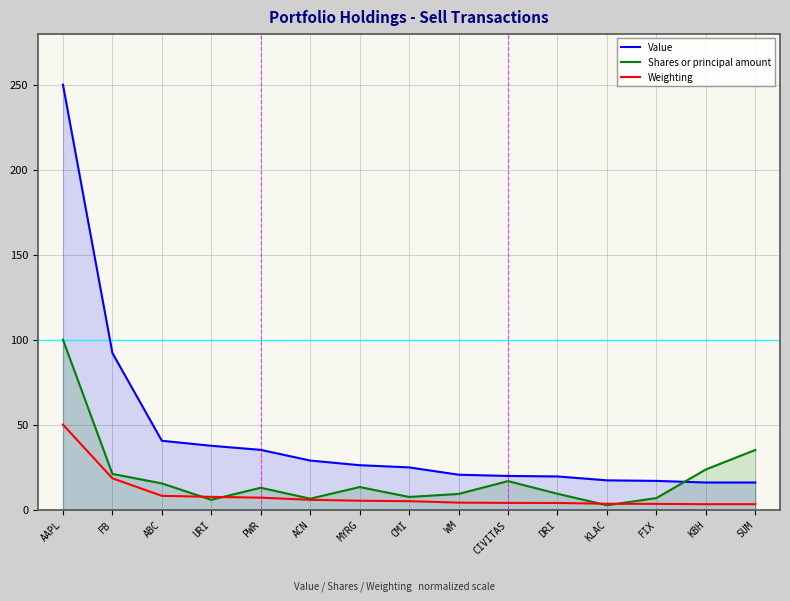

True or false: Value and Weighting intersect in this chart.

False